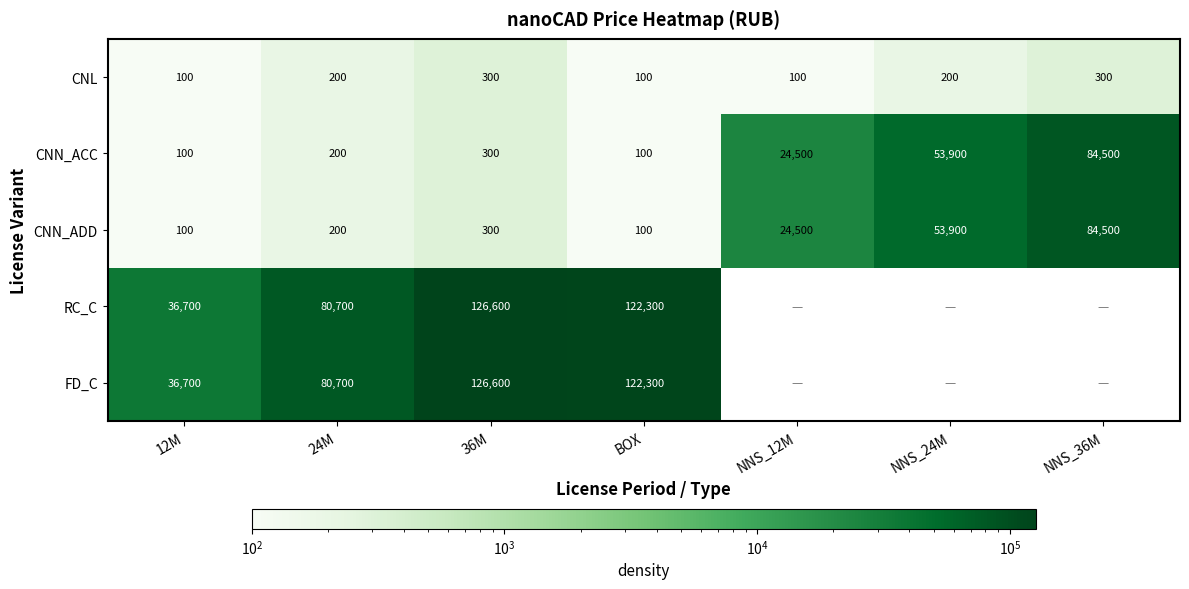

What is the spread (max minus min) of values at BOX?

122200